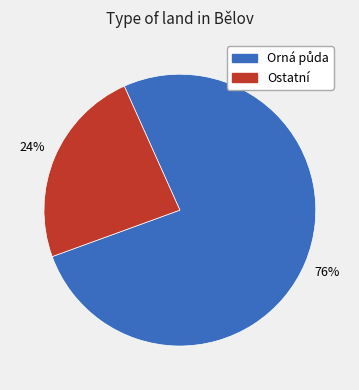

To the nearest percent, what is the average slice percentage?

50%